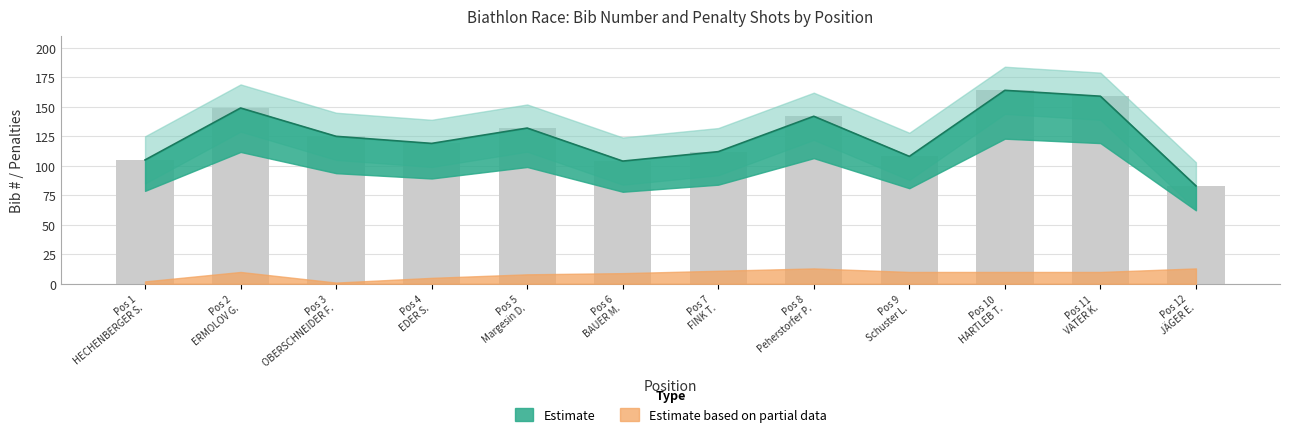

What is the change in value from Pos 5 Margesin D. to Pos 6 BAUER M.?

-28